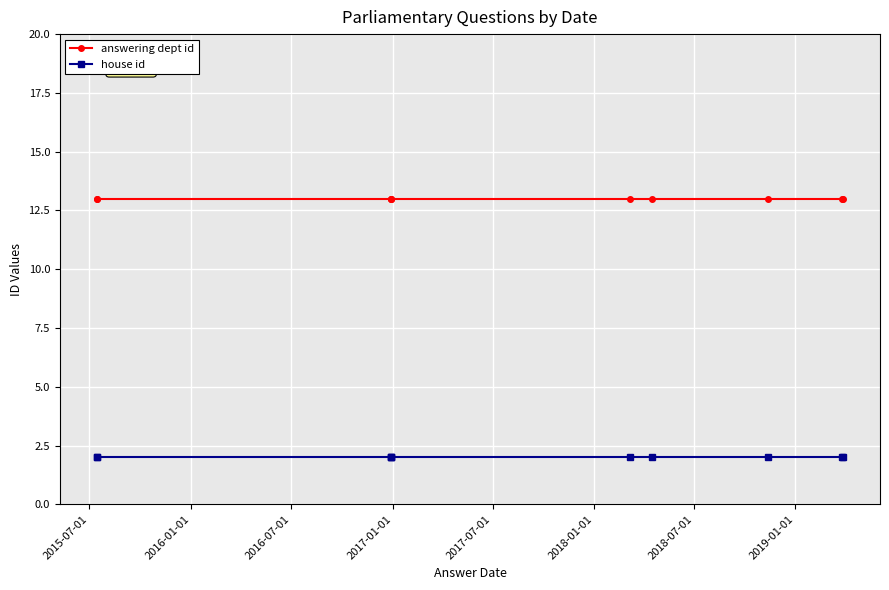

True or false: house id has more than 1 points higher than both neighbors.

False